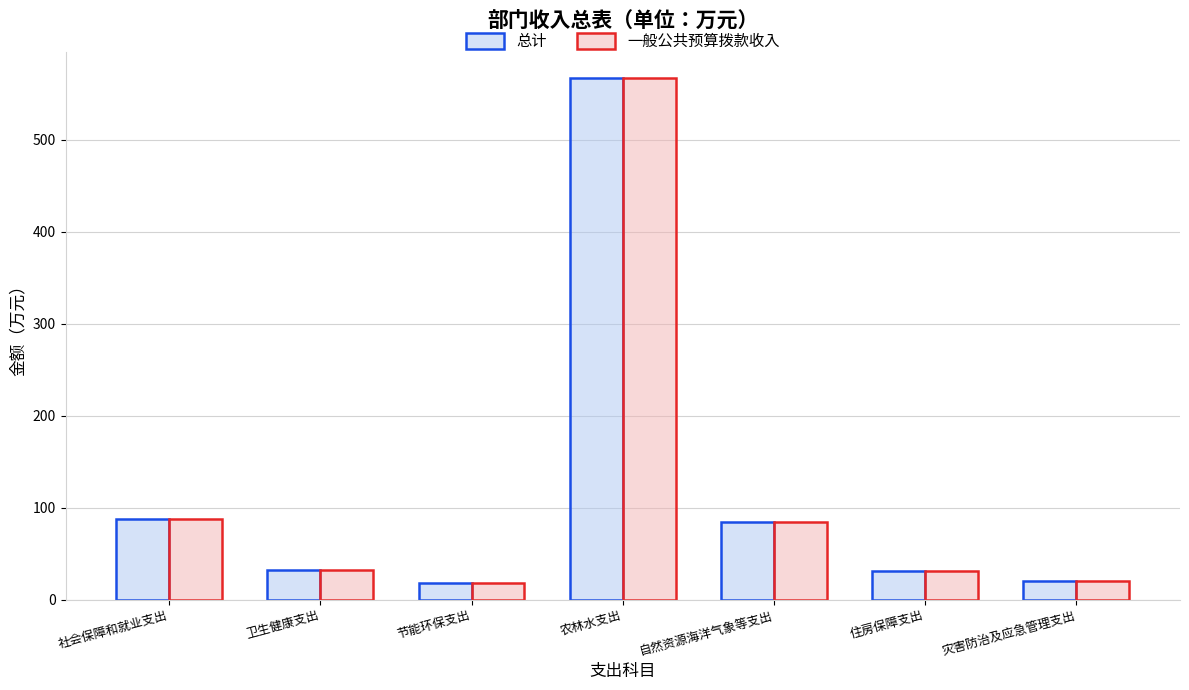

What is the value of the 总计 bar at the 6th from the left?

30.9